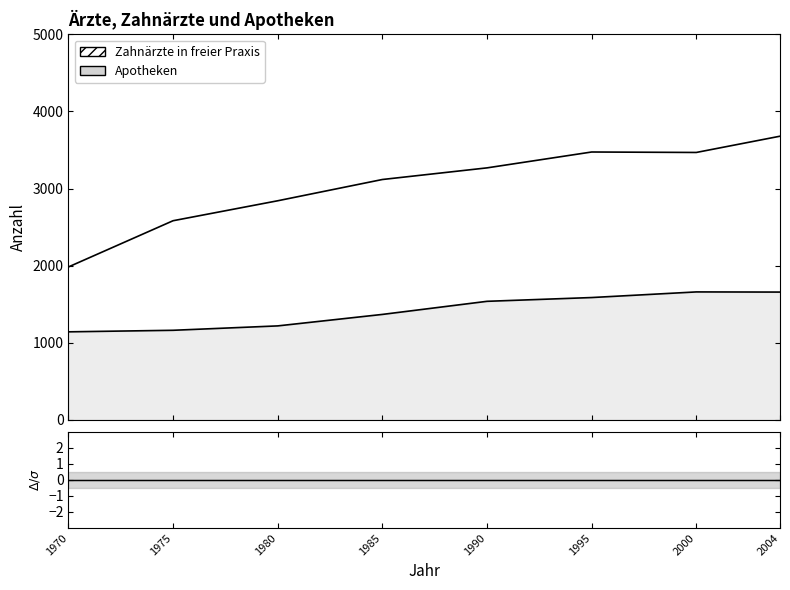

What is the value of the Zahnärzte in freier Praxis point at the 2nd from the left?

2582